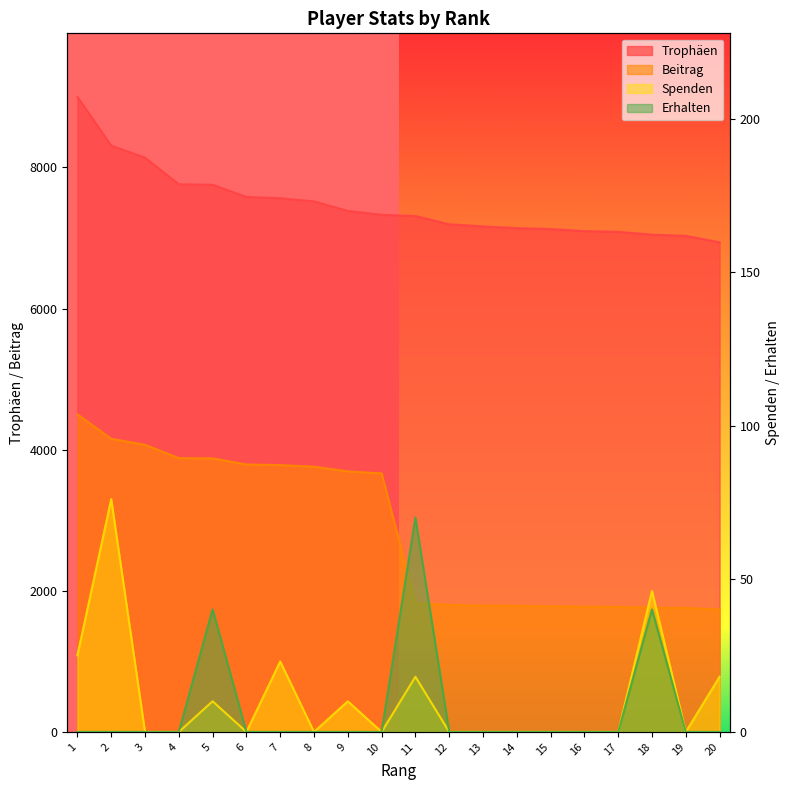

Between 4 and 2, which is larger?

2